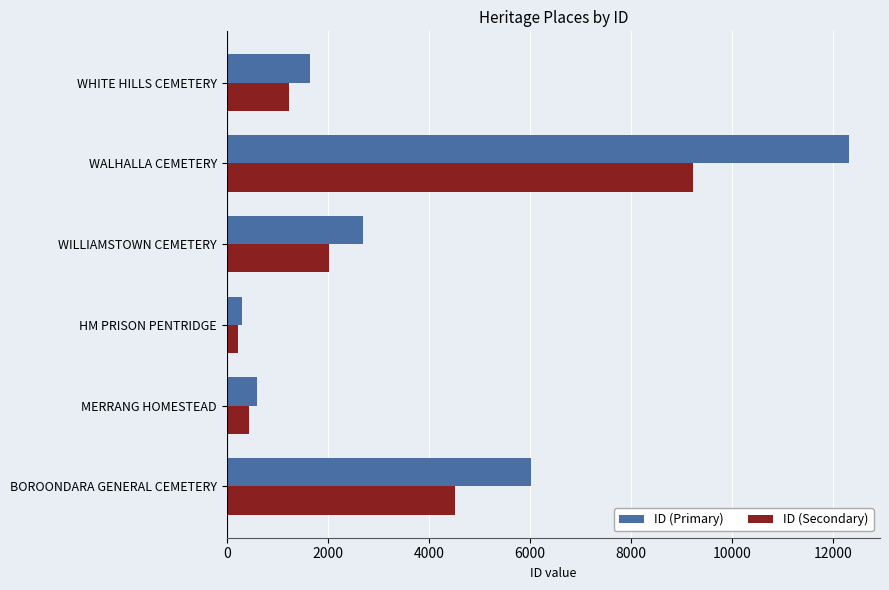

Which series has the largest total across all categories?

ID (Primary)